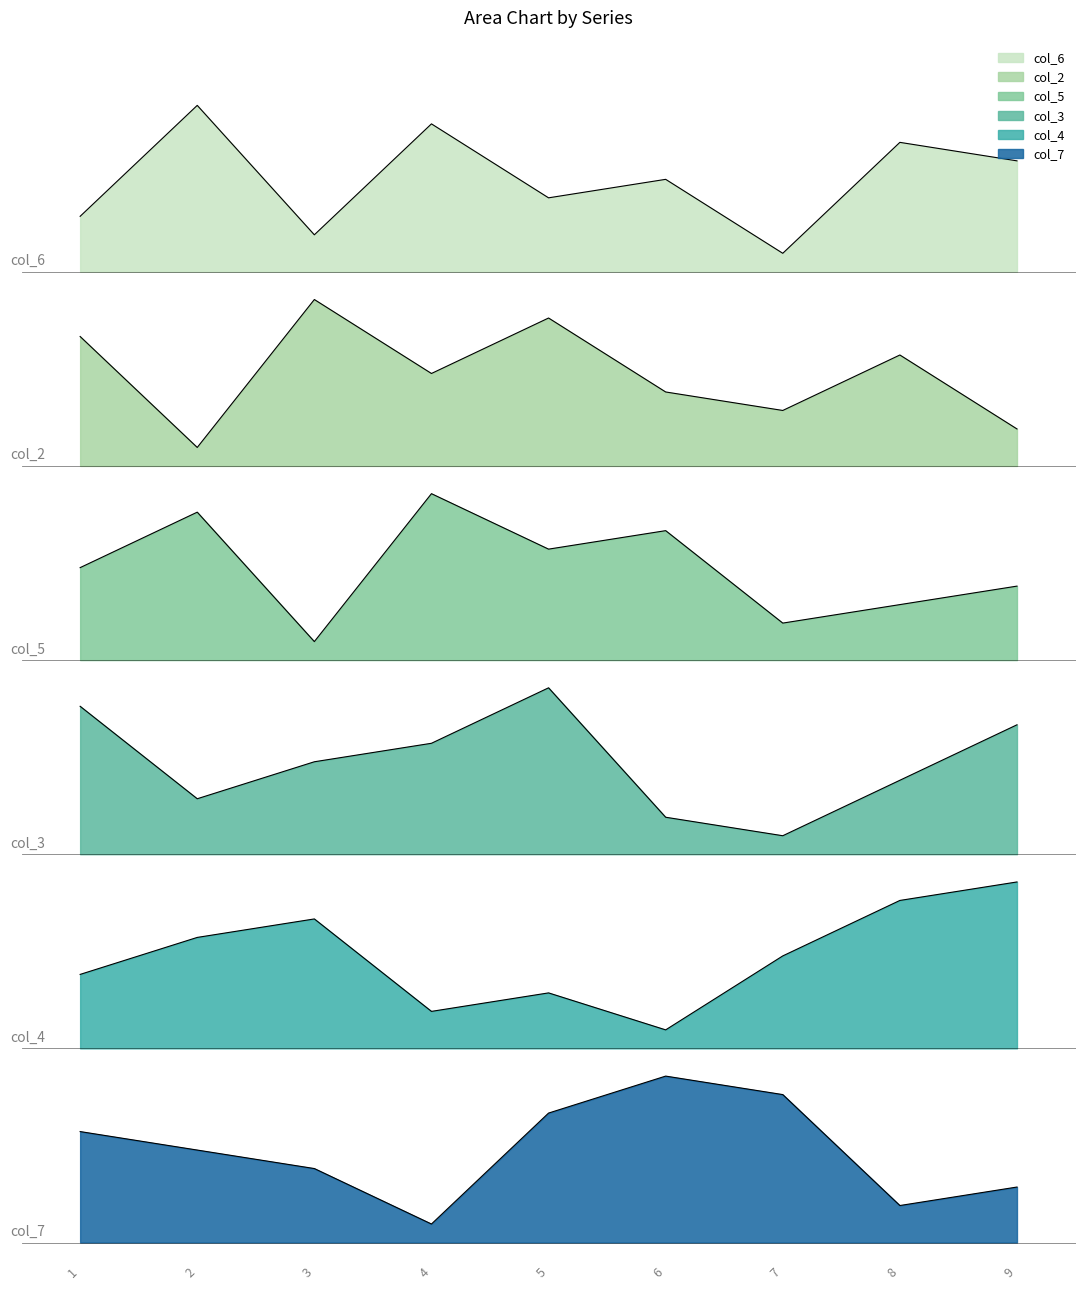

Is the value of col_6 at 8 greater than the value of col_4 at 4?

Yes